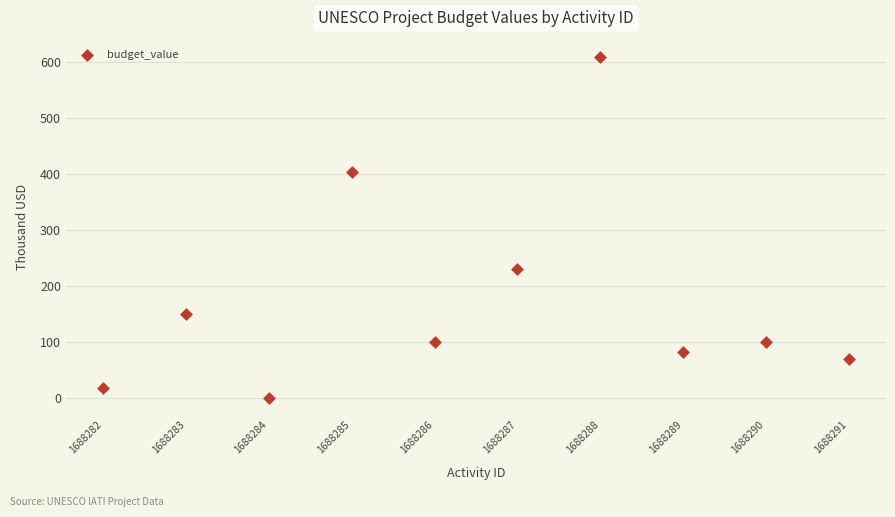

What is the average Y value?

176.0